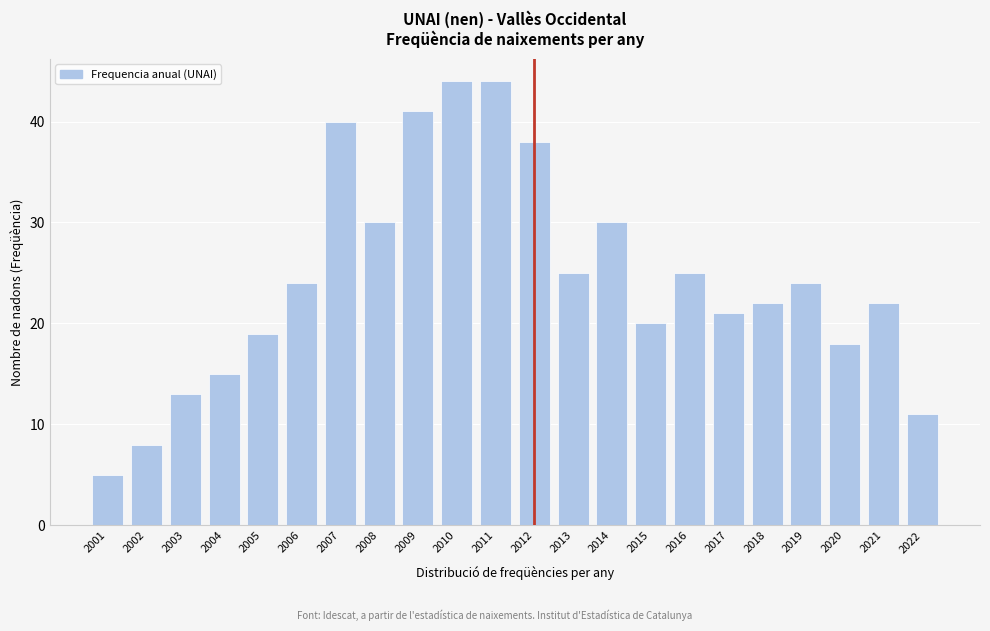

Reading left to right, list all the values displayed in this chart.

5	8	13	15	19	24	40	30	41	44	44	38	25	30	20	25	21	22	24	18	22	11